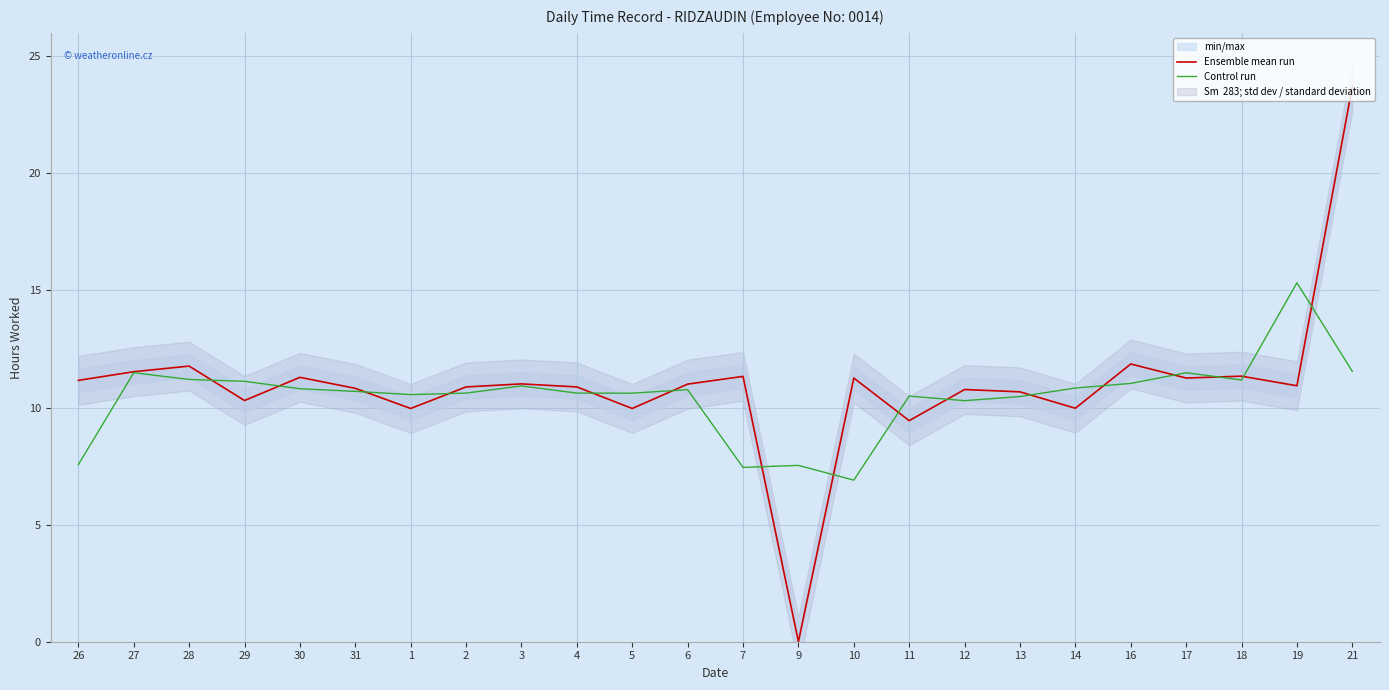

What is the difference between the second highest and second lowest values in the Control run series?

4.1